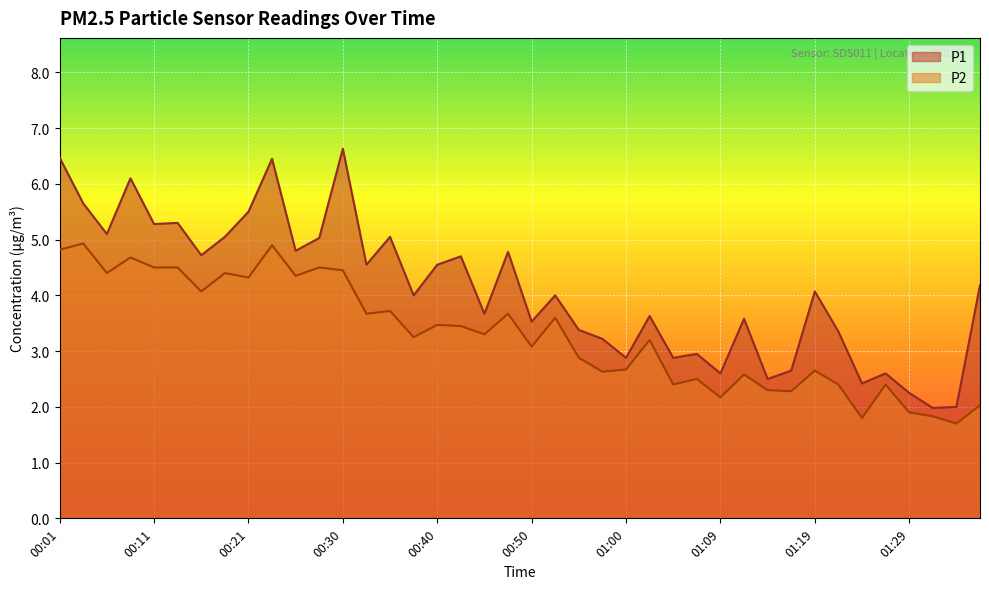

What value does the P2 series have at 00:16?

4.1